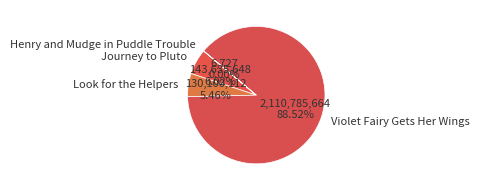

Which slice is the largest?

Violet Fairy Gets Her Wings